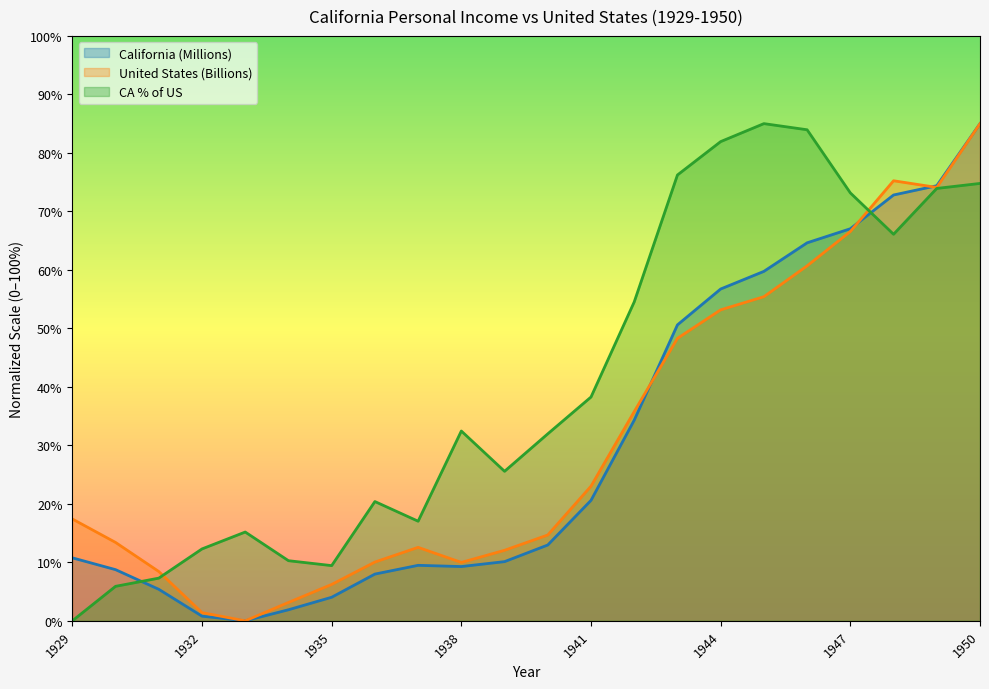

Which label corresponds to the smallest value in the chart?

1933